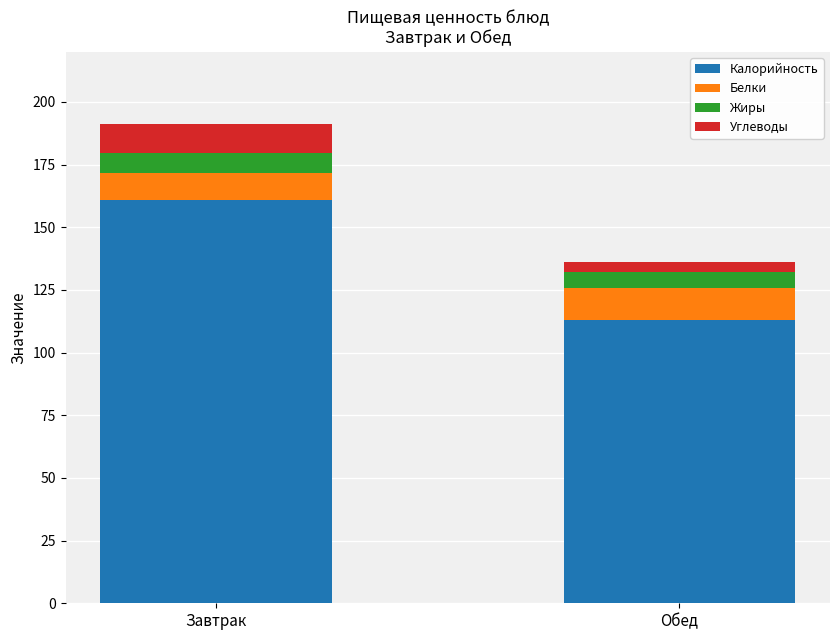

How many data points does each series have?

2